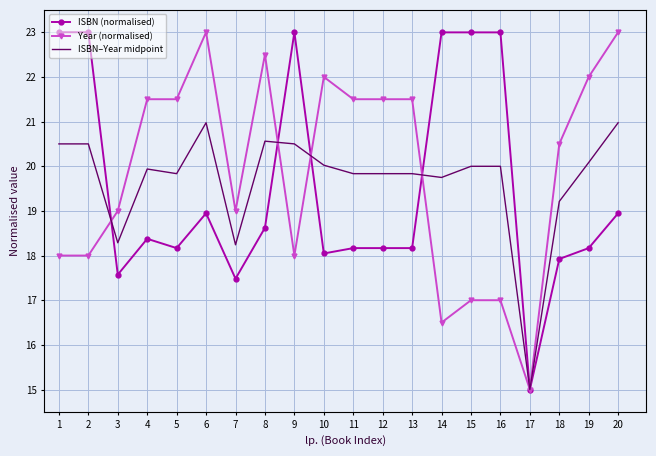

The ISBN (normalised) series shows 4.8 at 15. True or false?

False